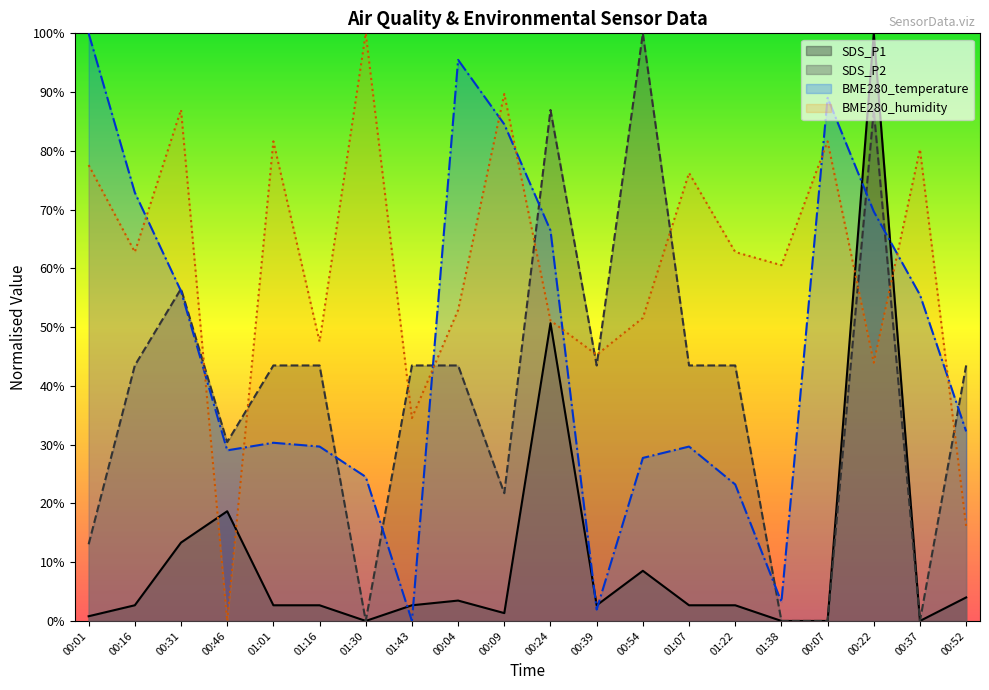

What value does the BME280_temperature series have at 01:38?

3.2